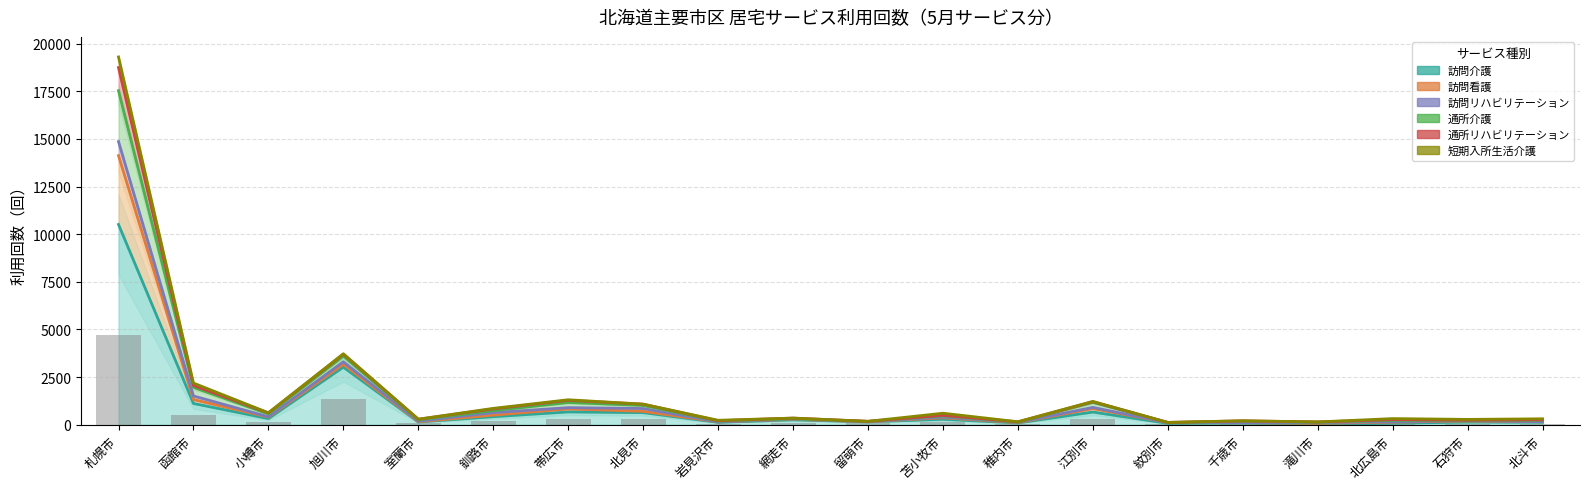

Is the value of 訪問介護 at 滝川市 greater than the value of 通所リハビリテーション at 江別市?

No